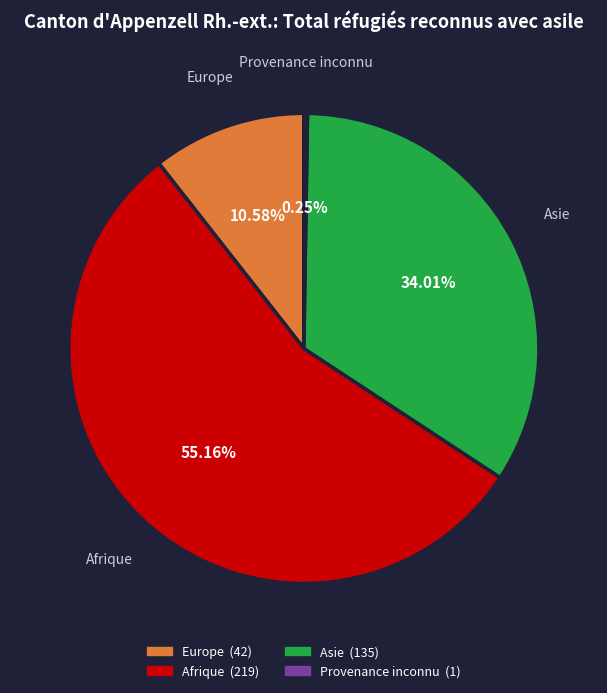

What is the largest slice in the pie chart?

Afrique